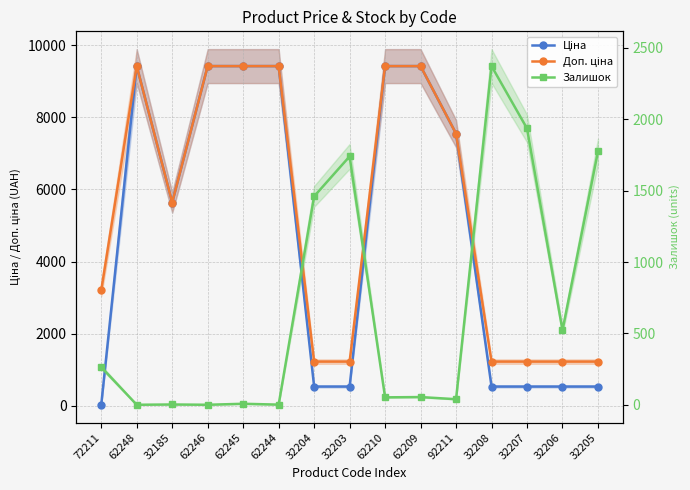

True or false: Ціна and Доп. ціна intersect in this chart.

False